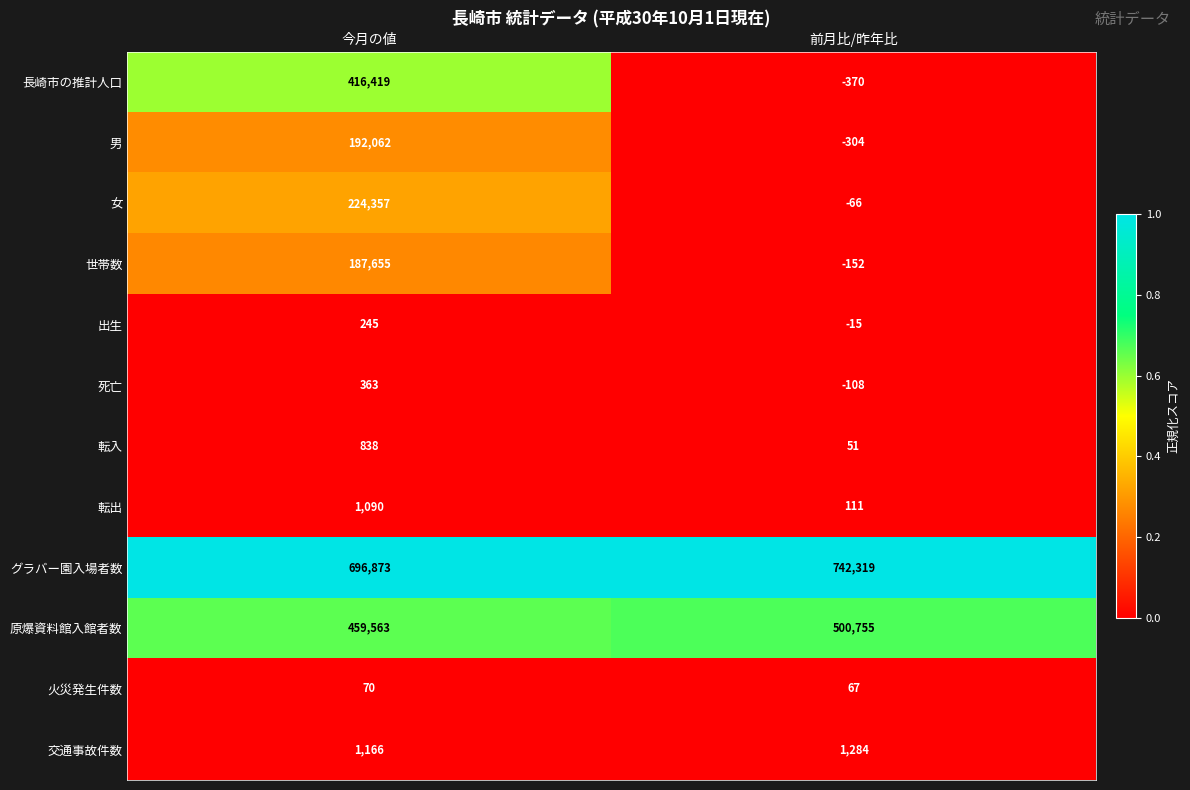

True or false: 出生 has a value of 367 at 今月の値.

False